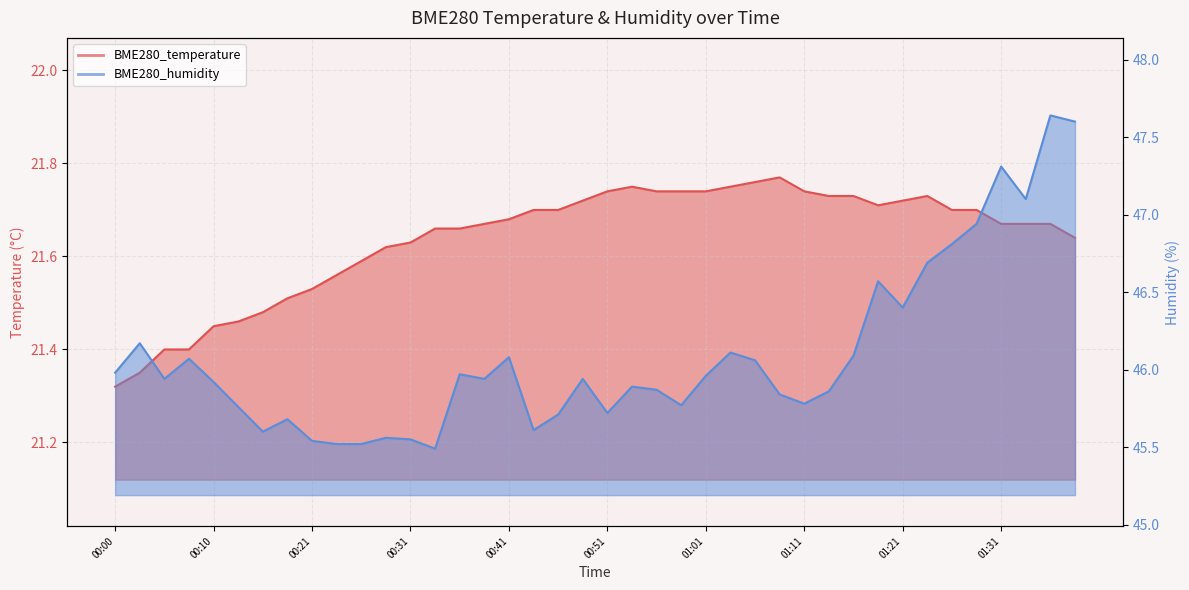

Which series has the widest spread of values?

BME280_humidity